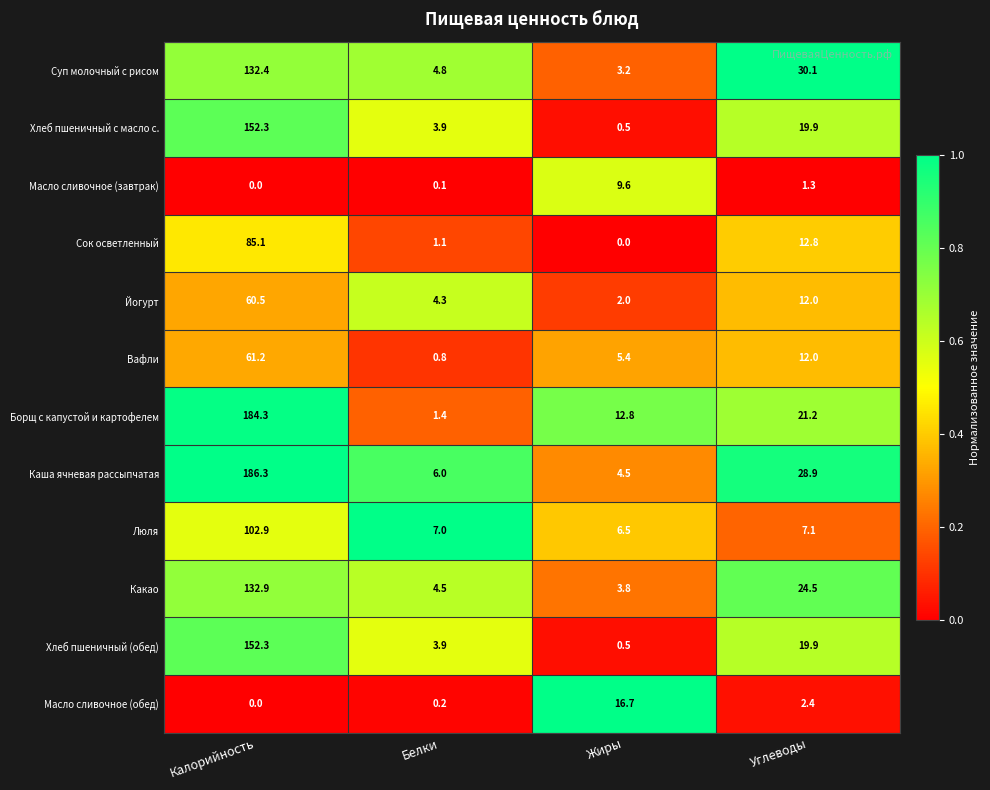

True or false: Борщ с капустой и картофелем has a value of 33.2 at Углеводы.

False